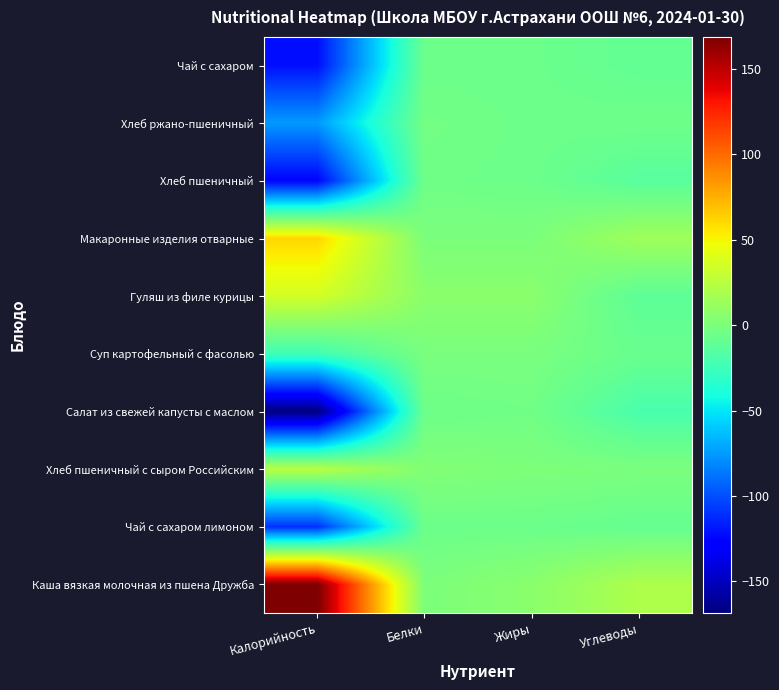

At Углеводы, list the series in order from smallest to largest.

Салат из свежей капусты с маслом, Хлеб пшеничный, Гуляш из филе курицы, Чай с сахаром, Чай с сахаром лимоном, Суп картофельный с фасолью, Хлеб ржано-пшеничный, Хлеб пшеничный с сыром Российским, Макаронные изделия отварные, Каша вязкая молочная из пшена Дружба